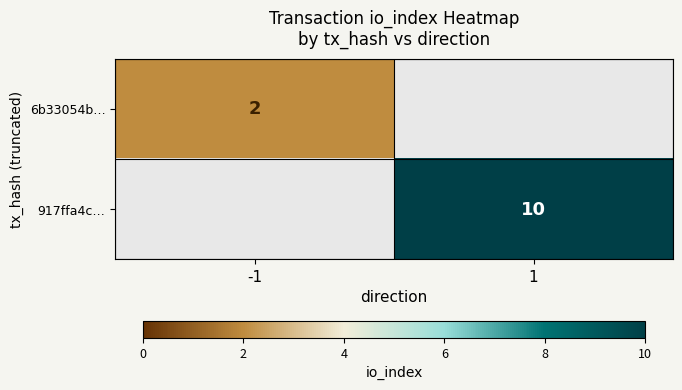

At how many categories does at least one series exceed 8?

1